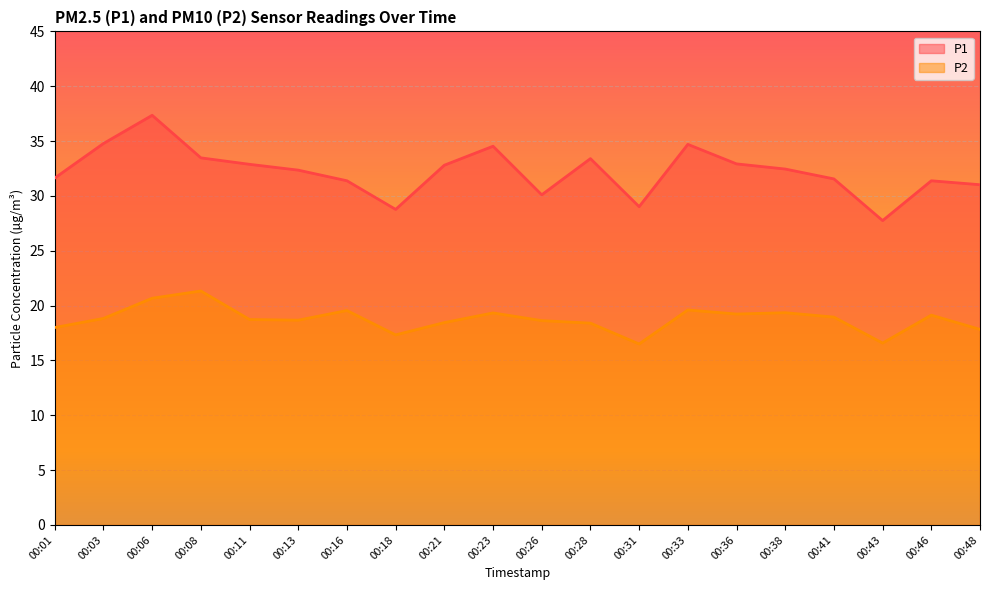

True or false: P1 has a value of 32.4 at 00:13.

True